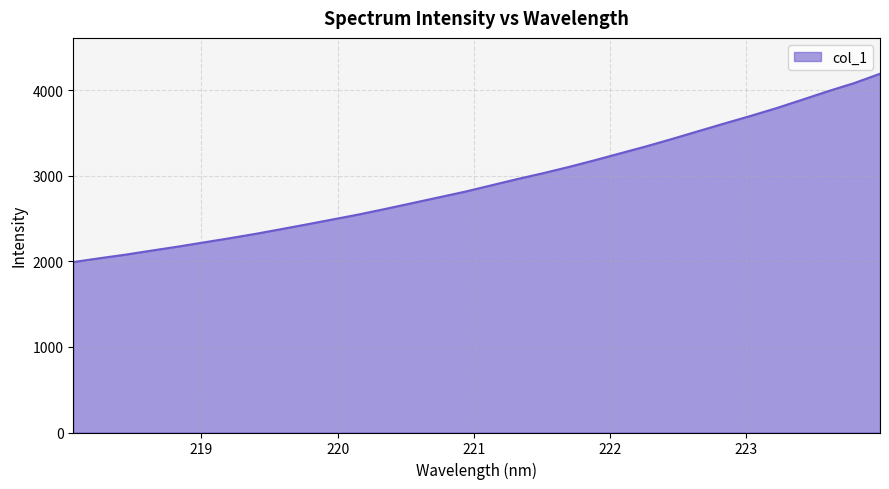

What is the smallest value displayed?

1992.2